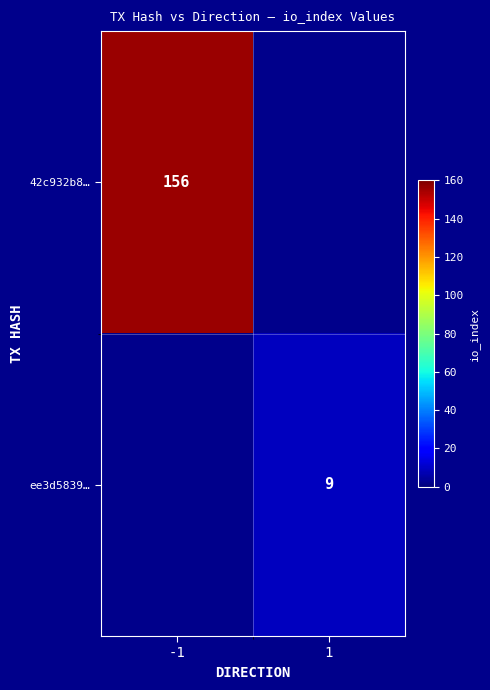

What is the greatest value displayed?

156